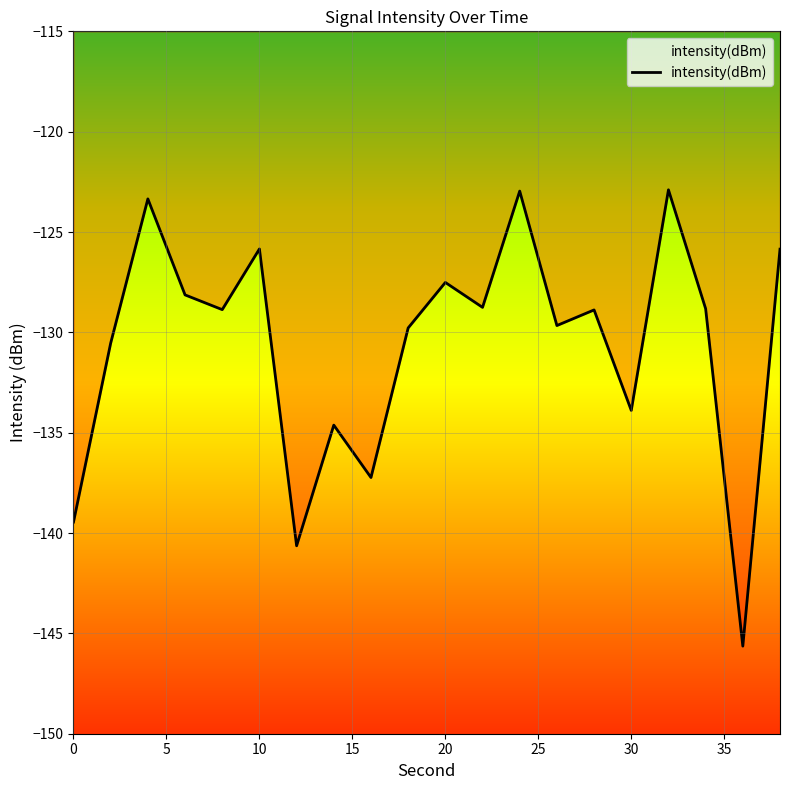

What is the smallest value displayed?

-145.6